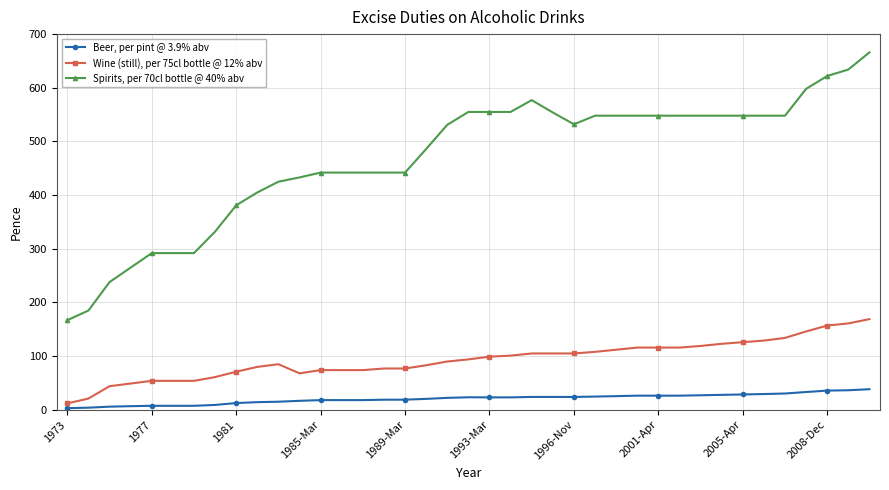

Does the chart display data point markers on the line(s)?

Yes